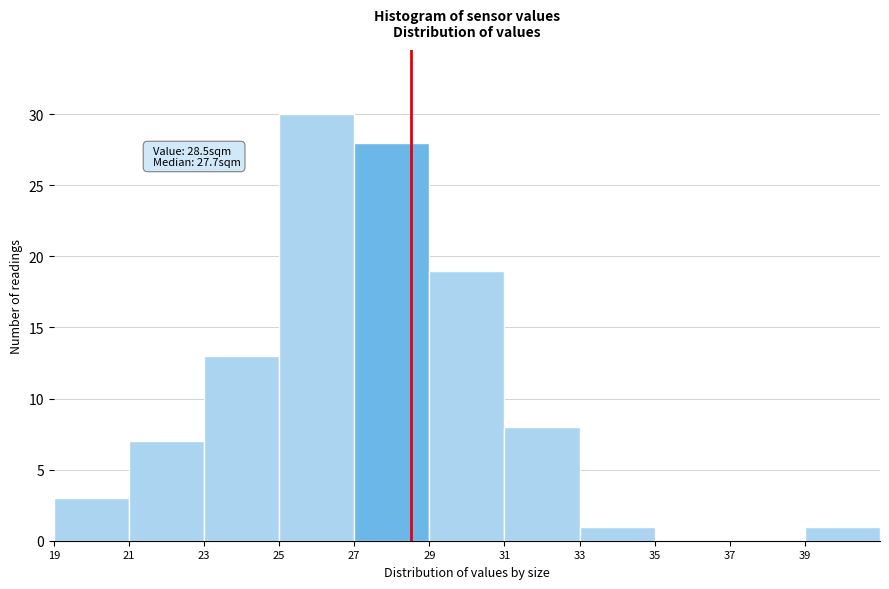

Which range on the x-axis has the tallest bar?

25 to 27